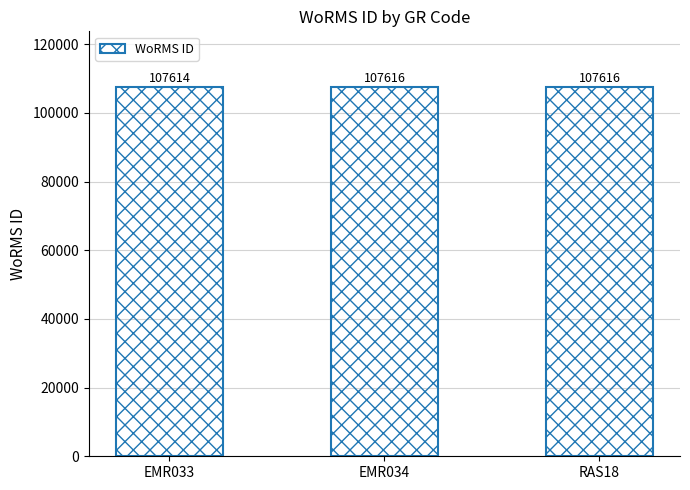

What is the difference between the maximum and minimum values?

2